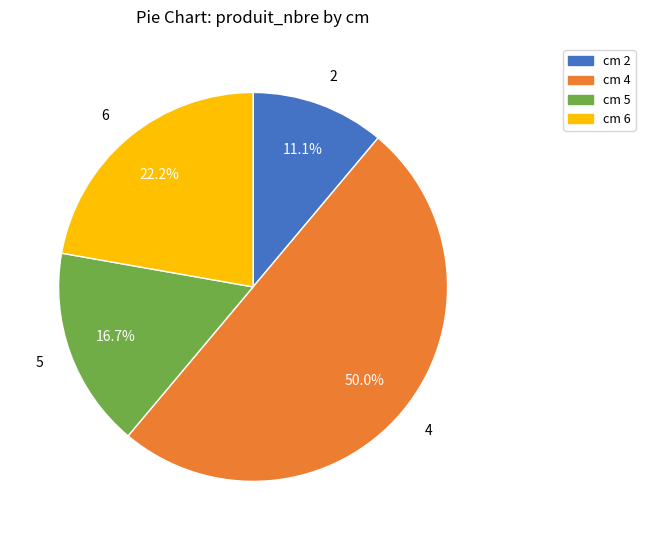

Count the number of slices in the pie.

4